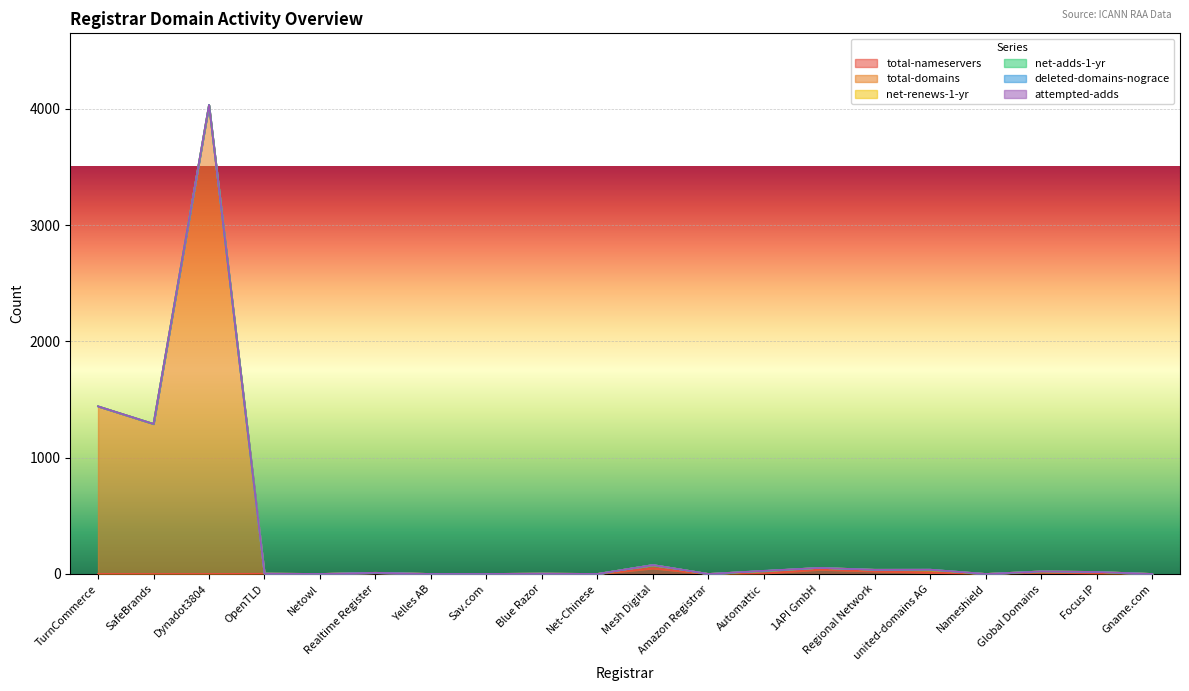

Reading left to right, what are all the values shown in this chart?

total-nameservers: TurnCommerce=0	SafeBrands=0	Dynadot3804=0	OpenTLD=2	Netowl=0	Realtime Register=7	Yelles AB=0	Sav.com=0	Blue Razor=2	Net-Chinese=0	Mesh Digital=48	Amazon Registrar=0	Automattic=5	1API GmbH=37	Regional Network=23	united-domains AG=11	Nameshield=0	Global Domains=14	Focus IP=4	Gname.com=0
total-domains: TurnCommerce=1441	SafeBrands=1290	Dynadot3804=4033	OpenTLD=1	Netowl=0	Realtime Register=3	Yelles AB=0	Sav.com=0	Blue Razor=1	Net-Chinese=0	Mesh Digital=27	Amazon Registrar=0	Automattic=20	1API GmbH=15	Regional Network=12	united-domains AG=21	Nameshield=0	Global Domains=8	Focus IP=13	Gname.com=0
net-renews-1-yr: TurnCommerce=0	SafeBrands=0	Dynadot3804=0	OpenTLD=0	Netowl=0	Realtime Register=0	Yelles AB=0	Sav.com=0	Blue Razor=0	Net-Chinese=0	Mesh Digital=2	Amazon Registrar=0	Automattic=0	1API GmbH=0	Regional Network=1	united-domains AG=4	Nameshield=0	Global Domains=0	Focus IP=0	Gname.com=0
net-adds-1-yr: TurnCommerce=0	SafeBrands=0	Dynadot3804=0	OpenTLD=0	Netowl=0	Realtime Register=0	Yelles AB=0	Sav.com=0	Blue Razor=0	Net-Chinese=0	Mesh Digital=0	Amazon Registrar=0	Automattic=0	1API GmbH=0	Regional Network=0	united-domains AG=0	Nameshield=0	Global Domains=0	Focus IP=0	Gname.com=0
deleted-domains-nograce: TurnCommerce=0	SafeBrands=0	Dynadot3804=0	OpenTLD=0	Netowl=0	Realtime Register=0	Yelles AB=0	Sav.com=0	Blue Razor=0	Net-Chinese=0	Mesh Digital=0	Amazon Registrar=0	Automattic=2	1API GmbH=0	Regional Network=0	united-domains AG=1	Nameshield=0	Global Domains=0	Focus IP=0	Gname.com=0
attempted-adds: TurnCommerce=0	SafeBrands=0	Dynadot3804=0	OpenTLD=0	Netowl=0	Realtime Register=0	Yelles AB=0	Sav.com=0	Blue Razor=0	Net-Chinese=0	Mesh Digital=0	Amazon Registrar=0	Automattic=0	1API GmbH=0	Regional Network=0	united-domains AG=0	Nameshield=0	Global Domains=0	Focus IP=0	Gname.com=0